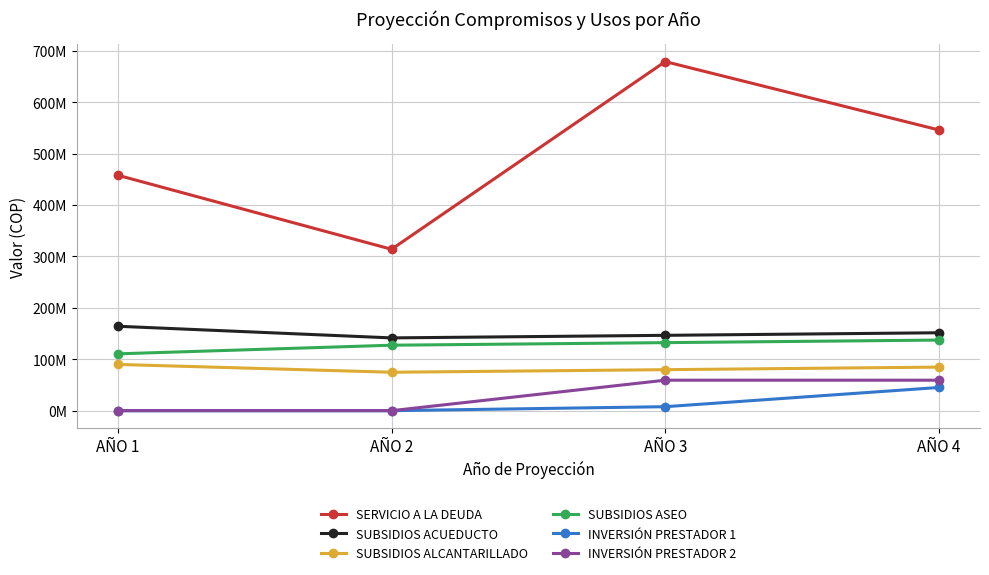

Where does the SUBSIDIOS ALCANTARILLADO series first go above 84752541?

AÑO 1